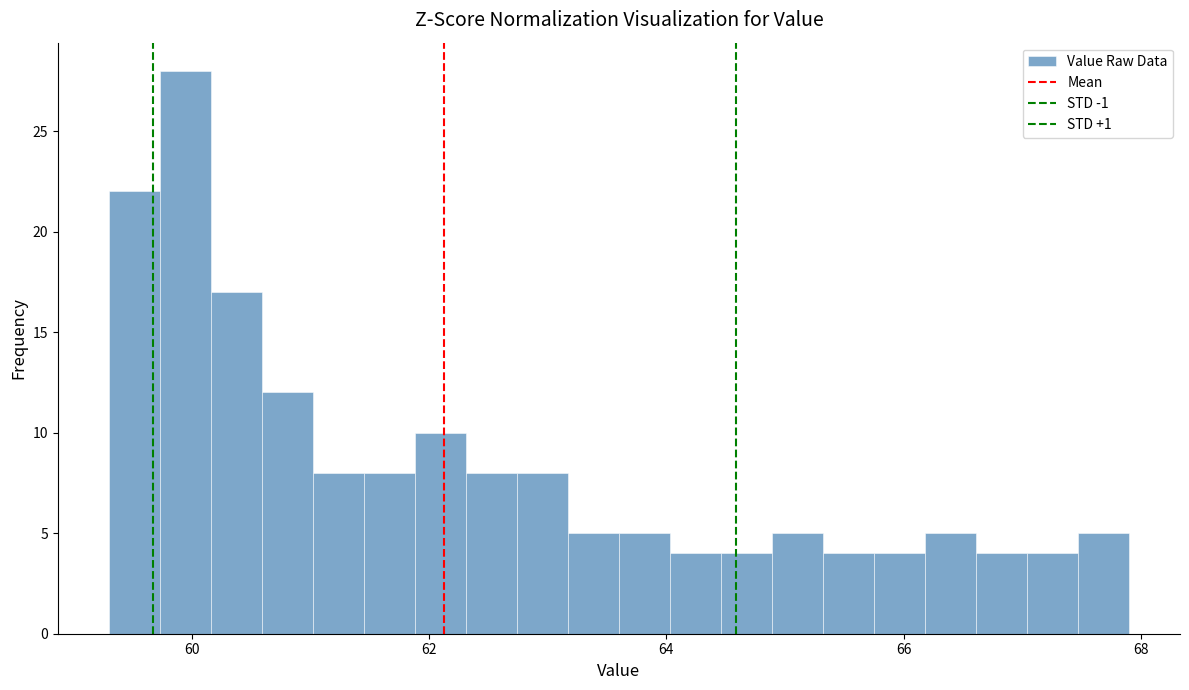

Read against the x-axis, roughly where is the centre of the tallest bar?

60.0